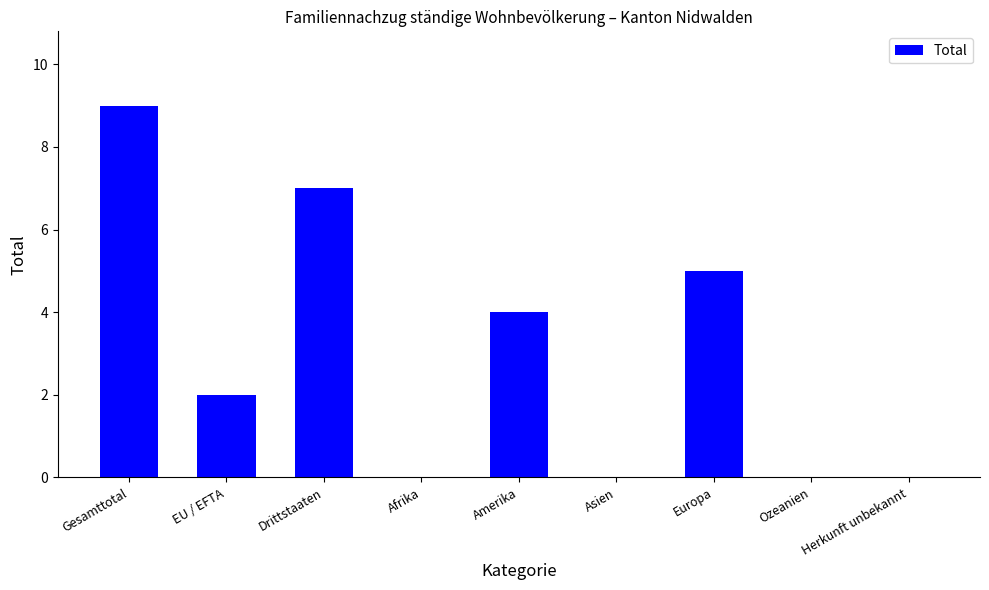

True or false: the data shows 3 at Europa.

False